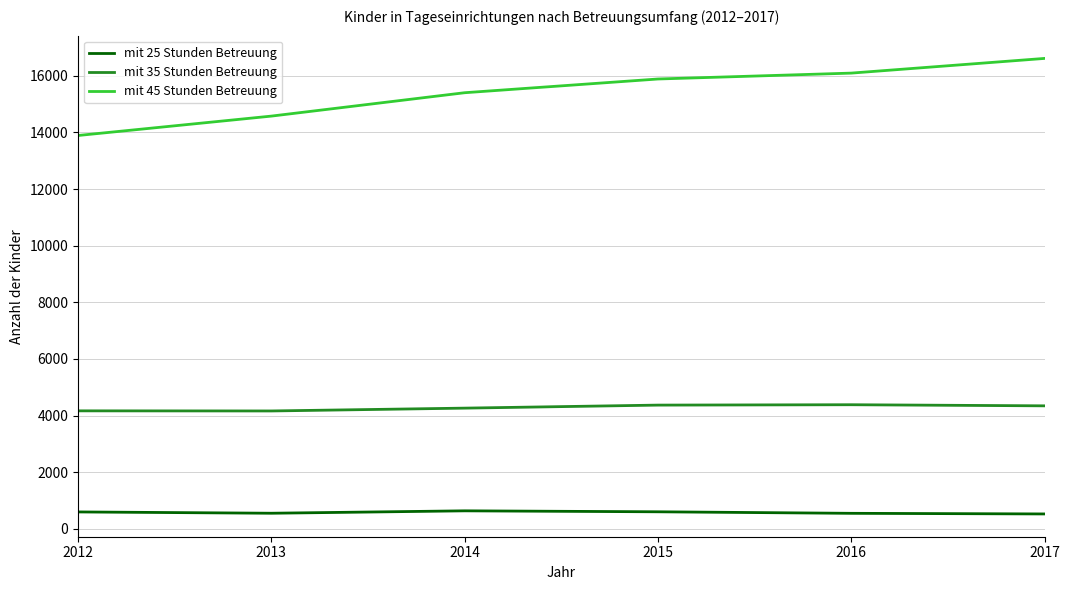

What is the sum of all mit 45 Stunden Betreuung values?

92483